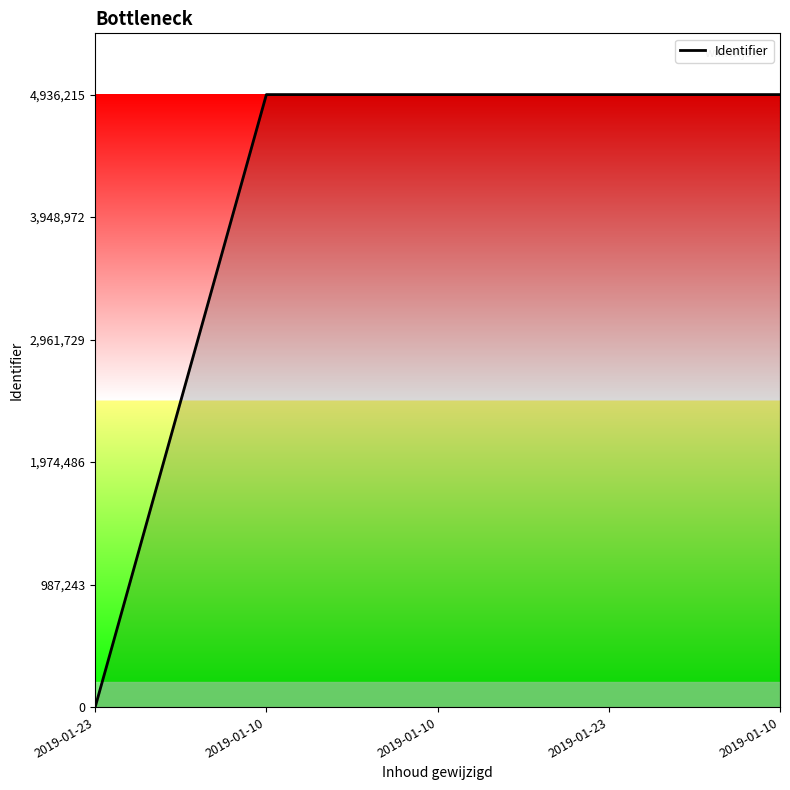

What is the label of the 5th point from the right?

2019-01-23